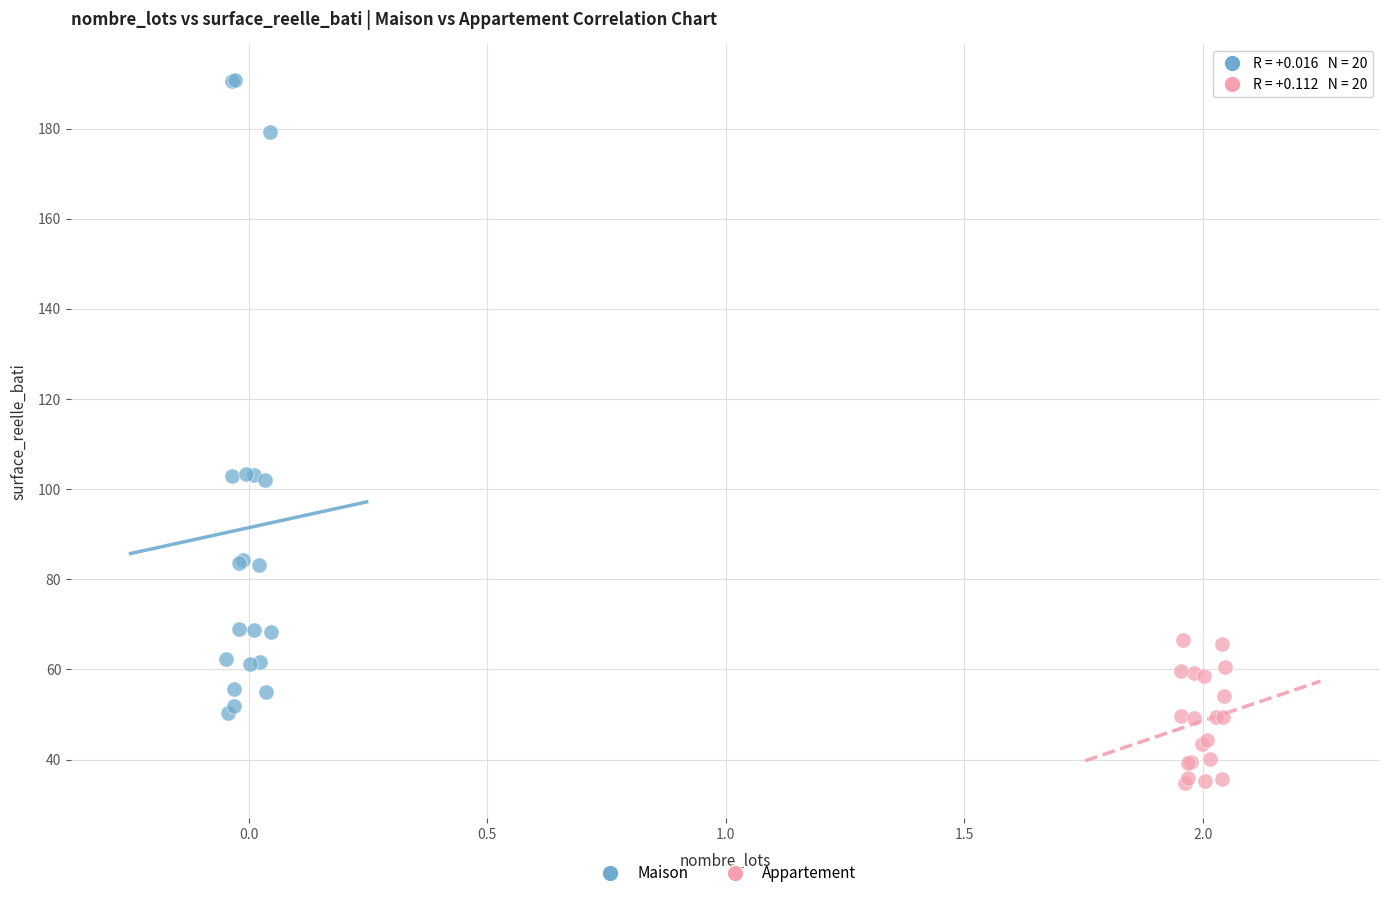

Which series has the widest spread of Y values?

Maison